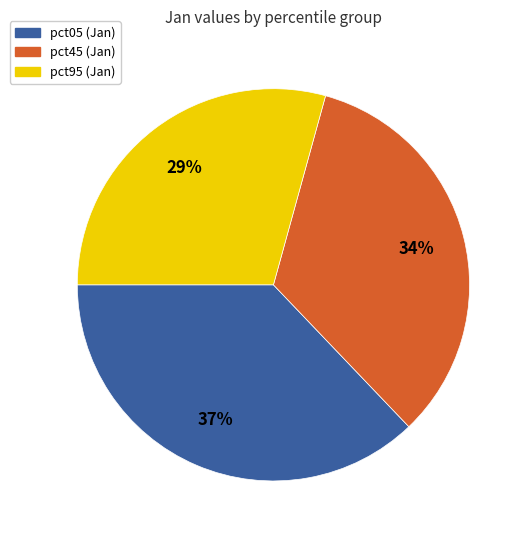

Is there a majority slice in this chart?

No